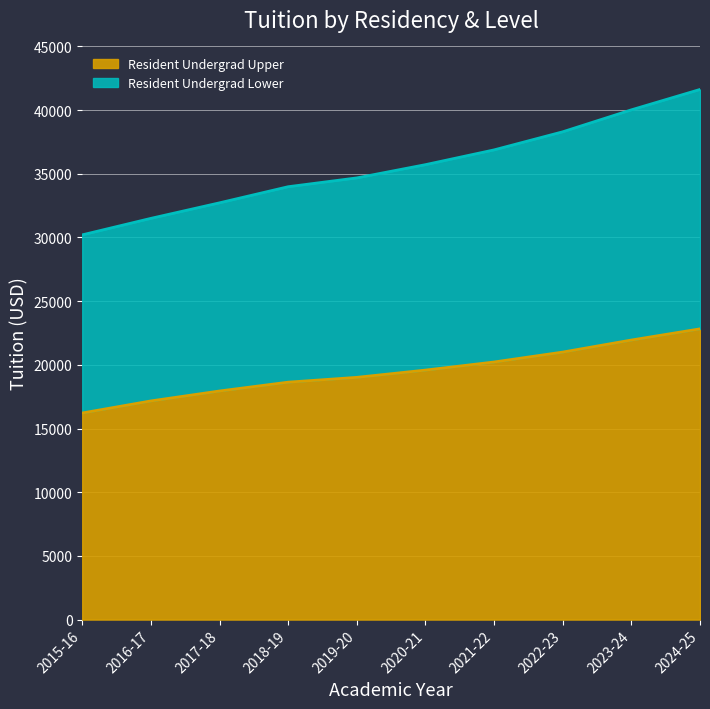

The Resident Undergrad Lower series shows 55334 at 2024-25. True or false?

False